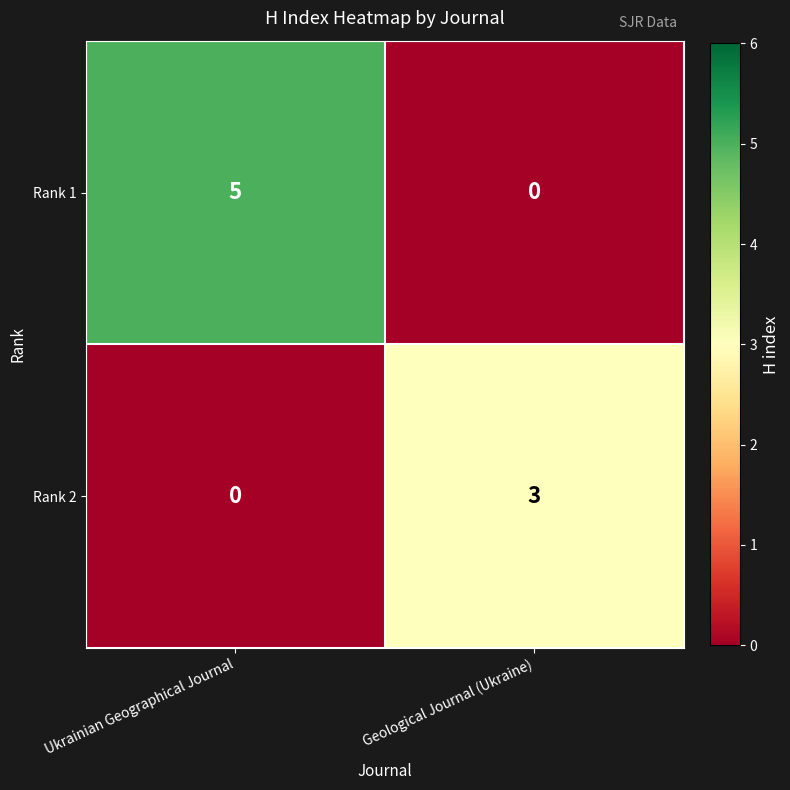

How many values in the Rank 1 series are below 5?

1